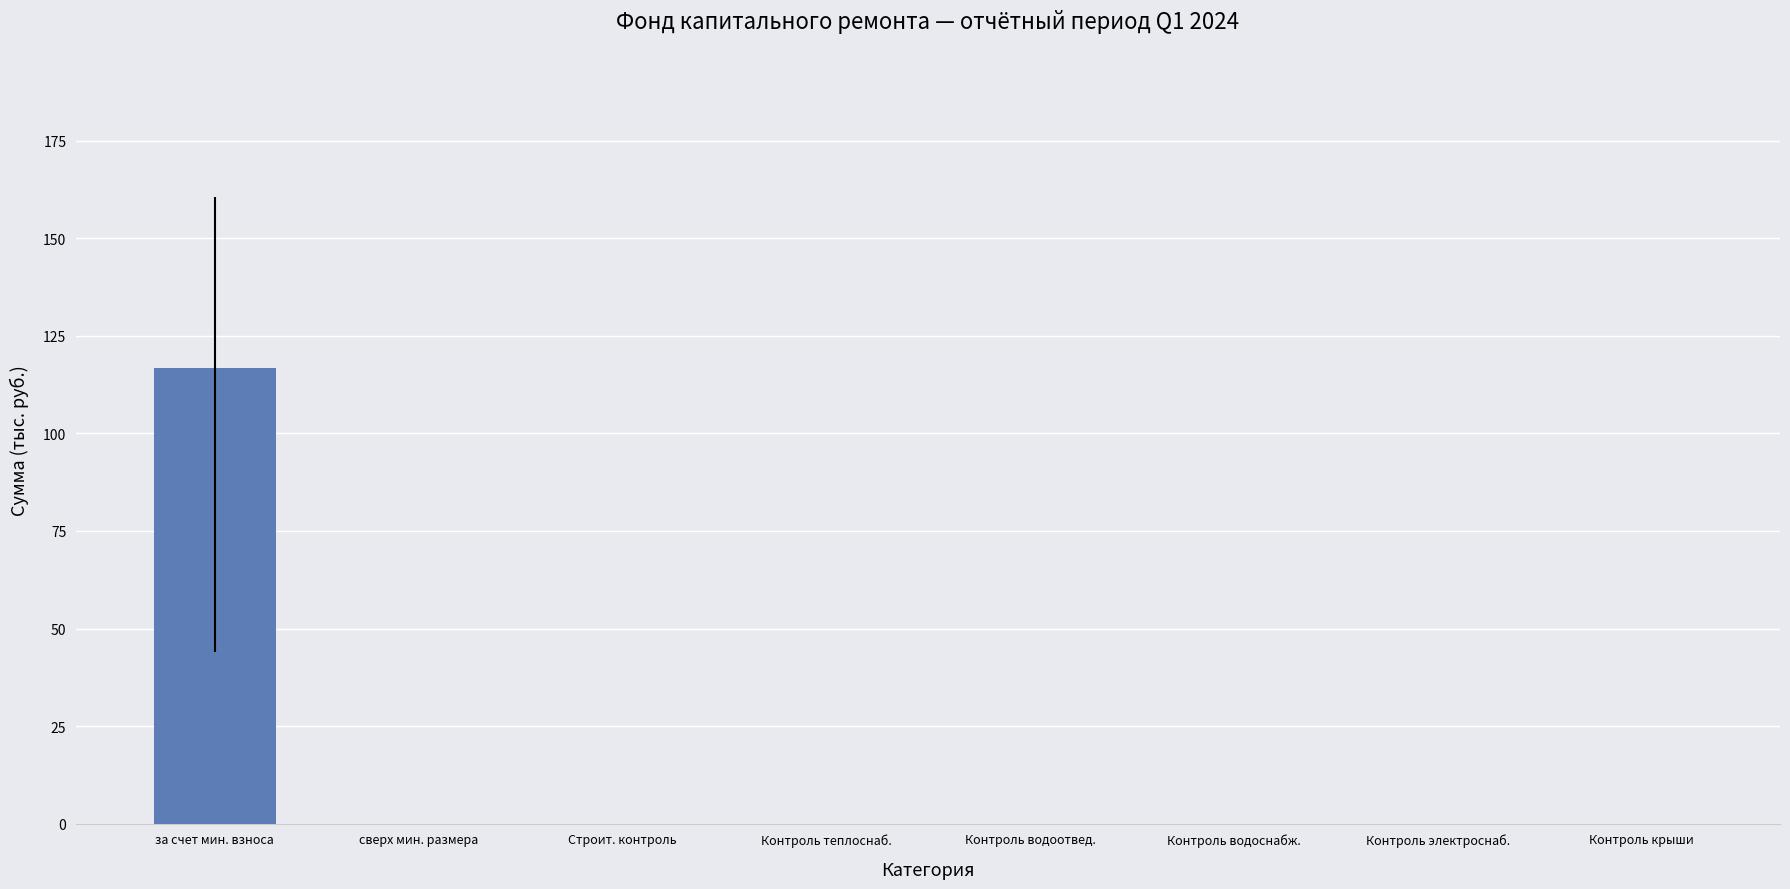

Rank the categories by Остаток на начало value from lowest to highest.

сверх минимального, Строительный контроль, Строительный контроль теплоснабжения, Строительный контроль водоотведения, Строительный контроль водоснабжения, Строительный контроль электроснабжения, Строительный контроль крыши, за счет минимального взноса